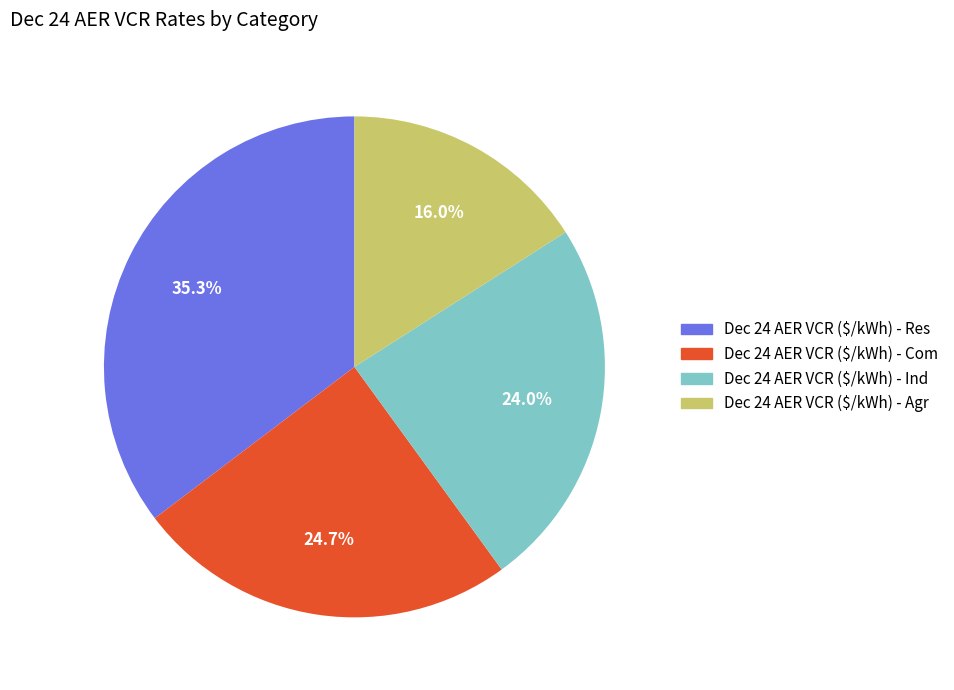

Count the number of slices in the pie.

4